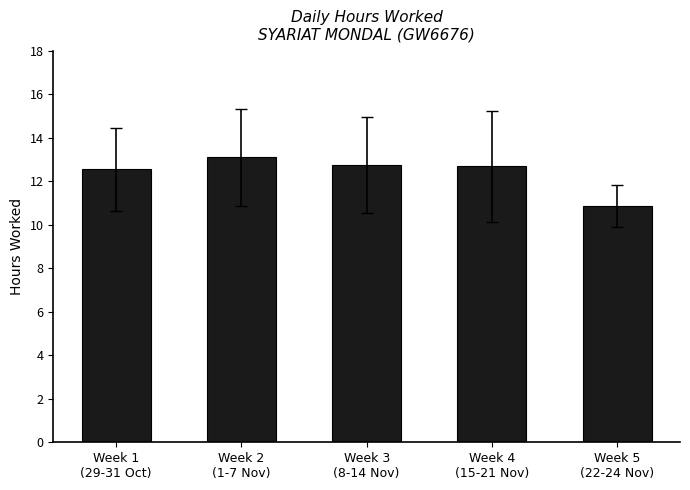

What is the smallest value displayed?

10.9